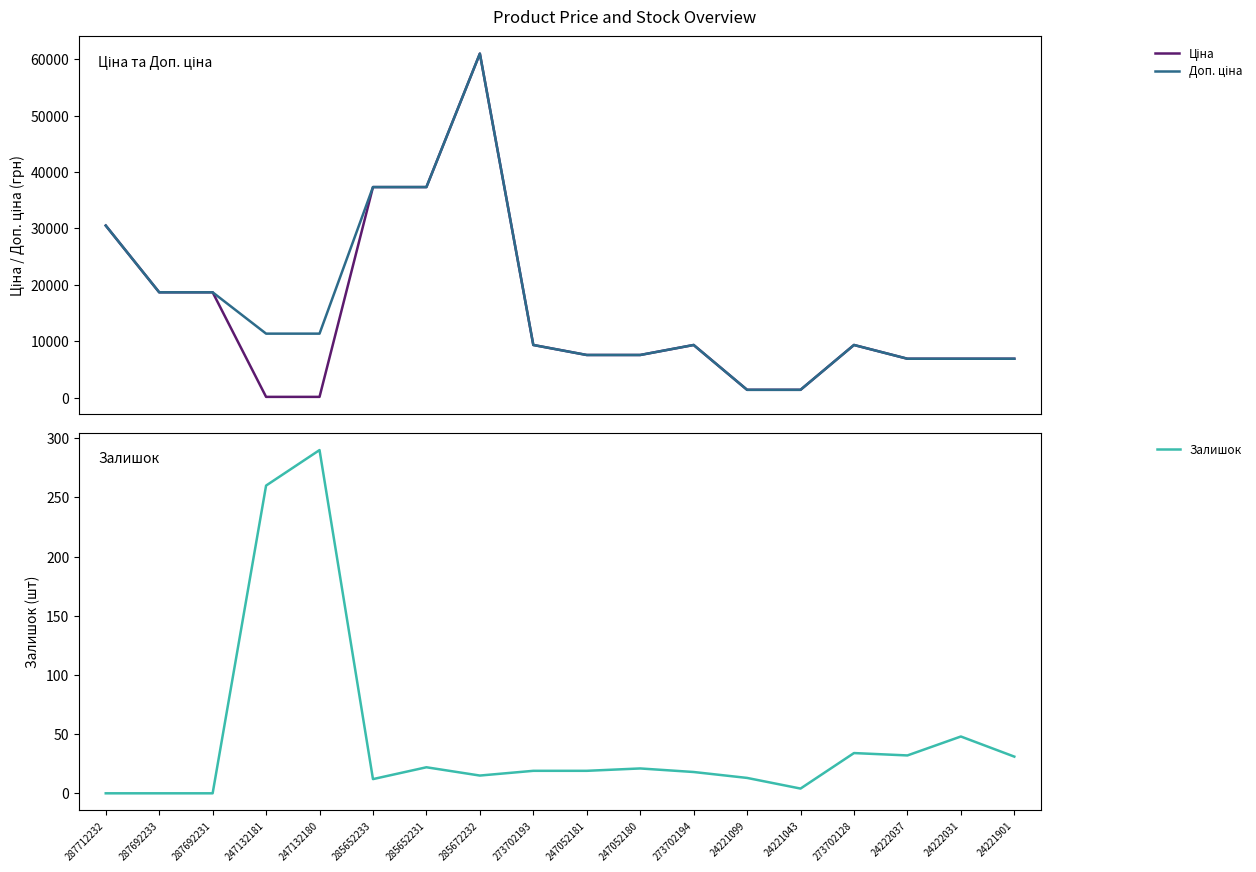

Is it true that Доп. ціна equals 37343.0 at 285652231?

True